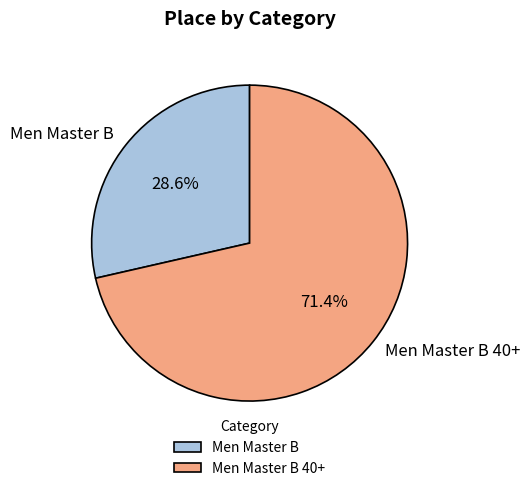

Combined, do Men Master B and Men Master B 40+ account for over 50%?

Yes